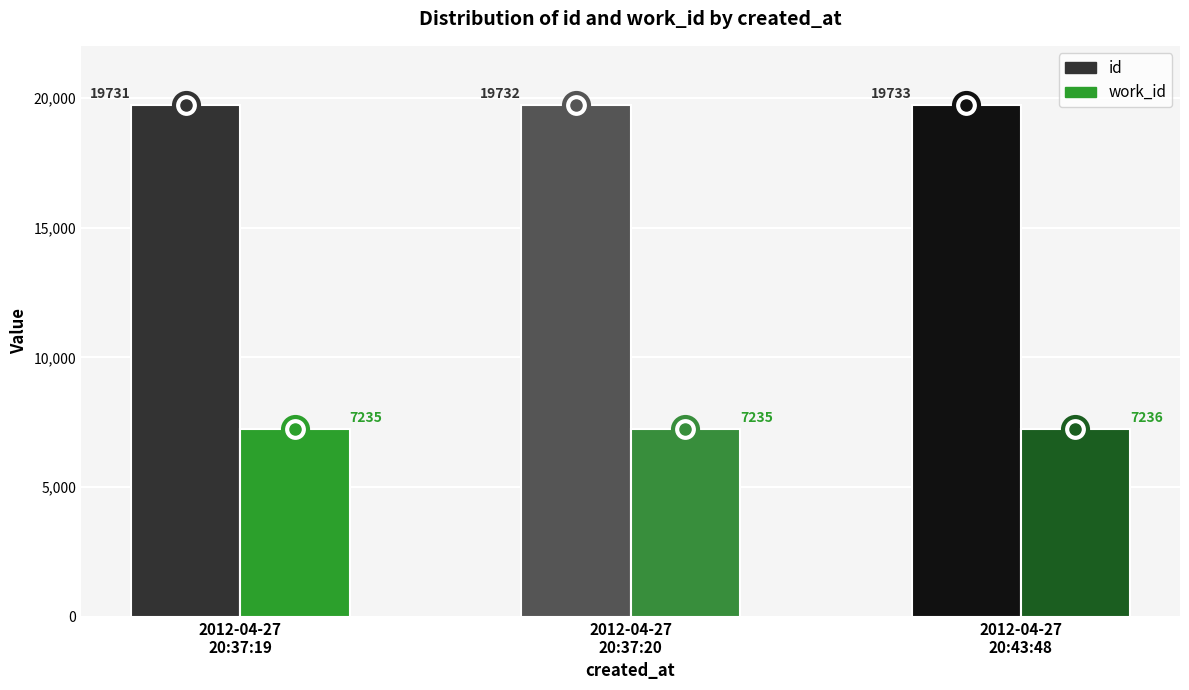

What are all the series names shown in the legend?

id, work_id